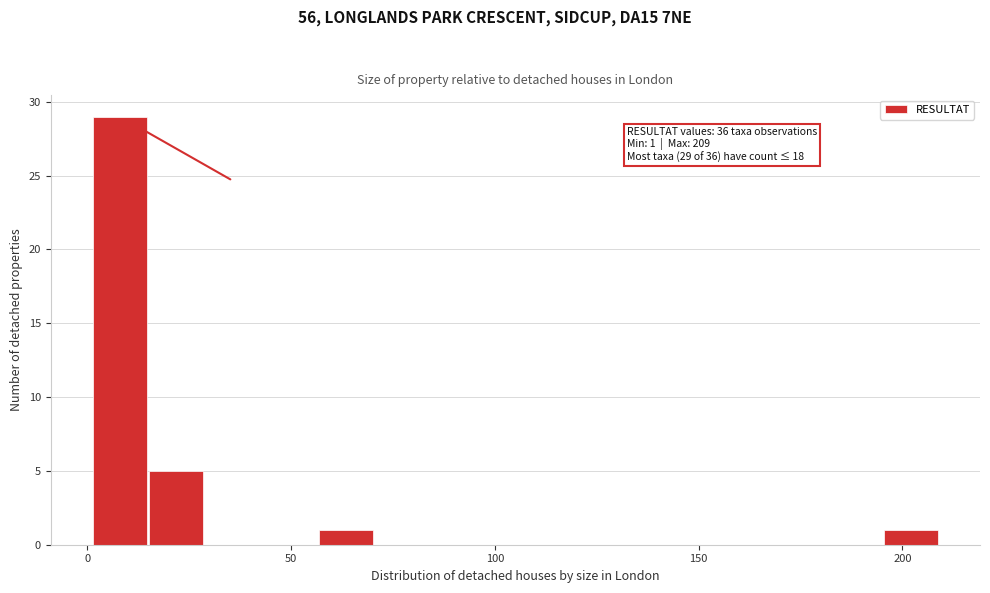

Read against the x-axis, roughly where is the centre of the tallest bar?

10